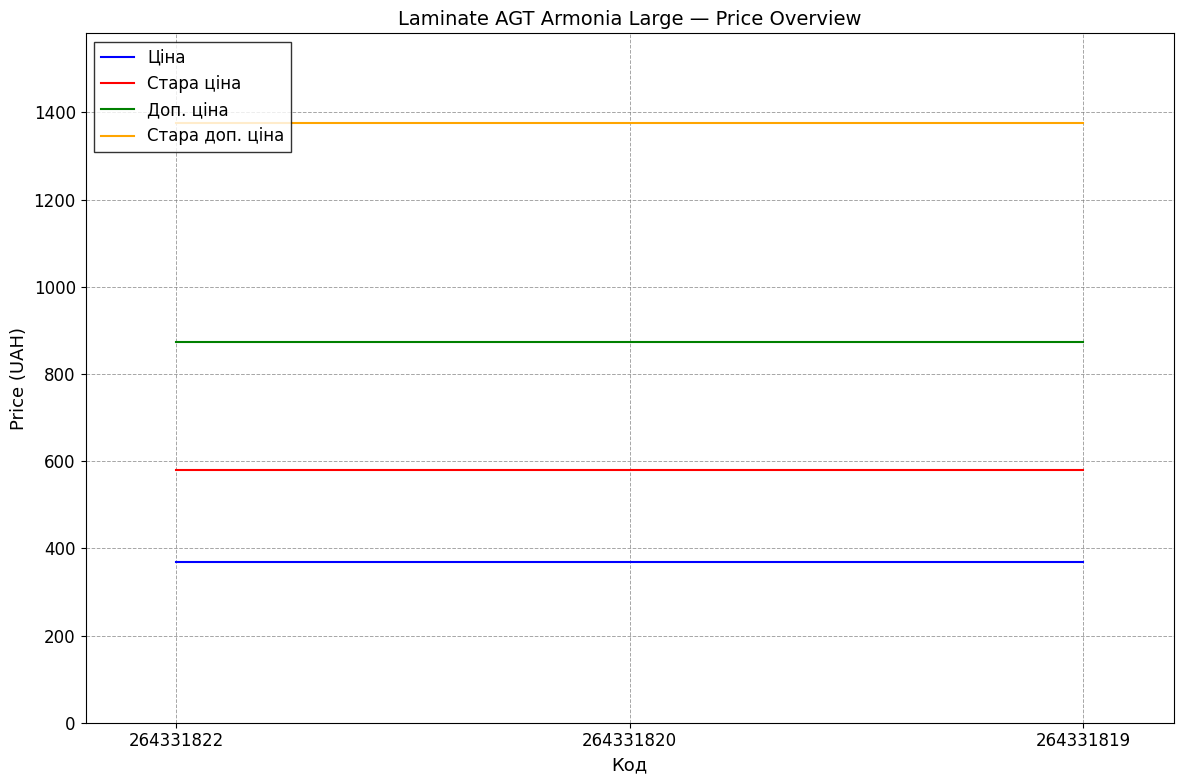

What is the approximate value of Стара ціна at 264331820?

578.7